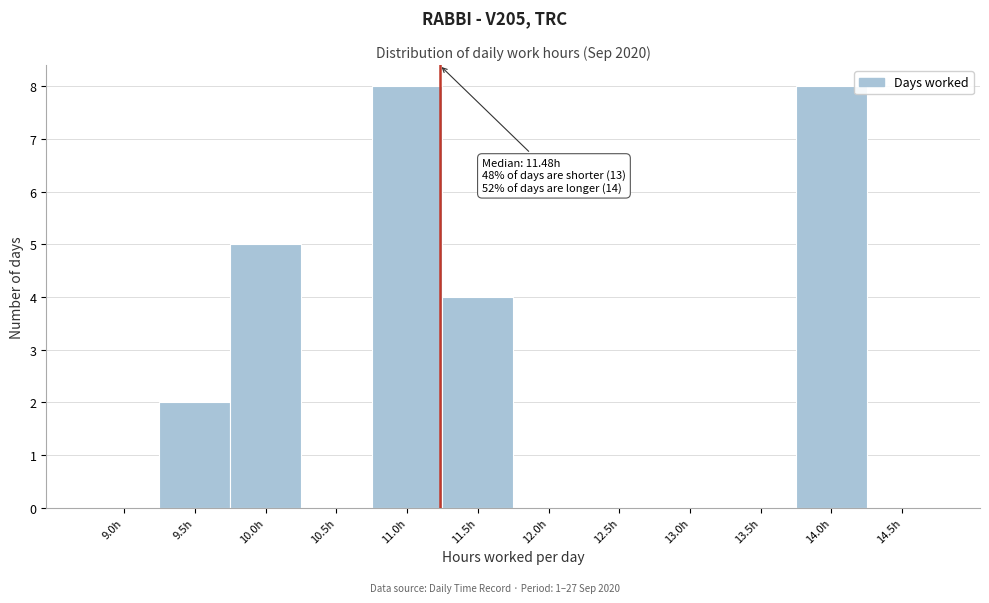

Reading right to left, transcribe all the data shown in this chart.

14.5h=0	14.0h=8	13.5h=0	13.0h=0	12.5h=0	12.0h=0	11.5h=4	11.0h=8	10.5h=0	10.0h=5	9.5h=2	9.0h=0